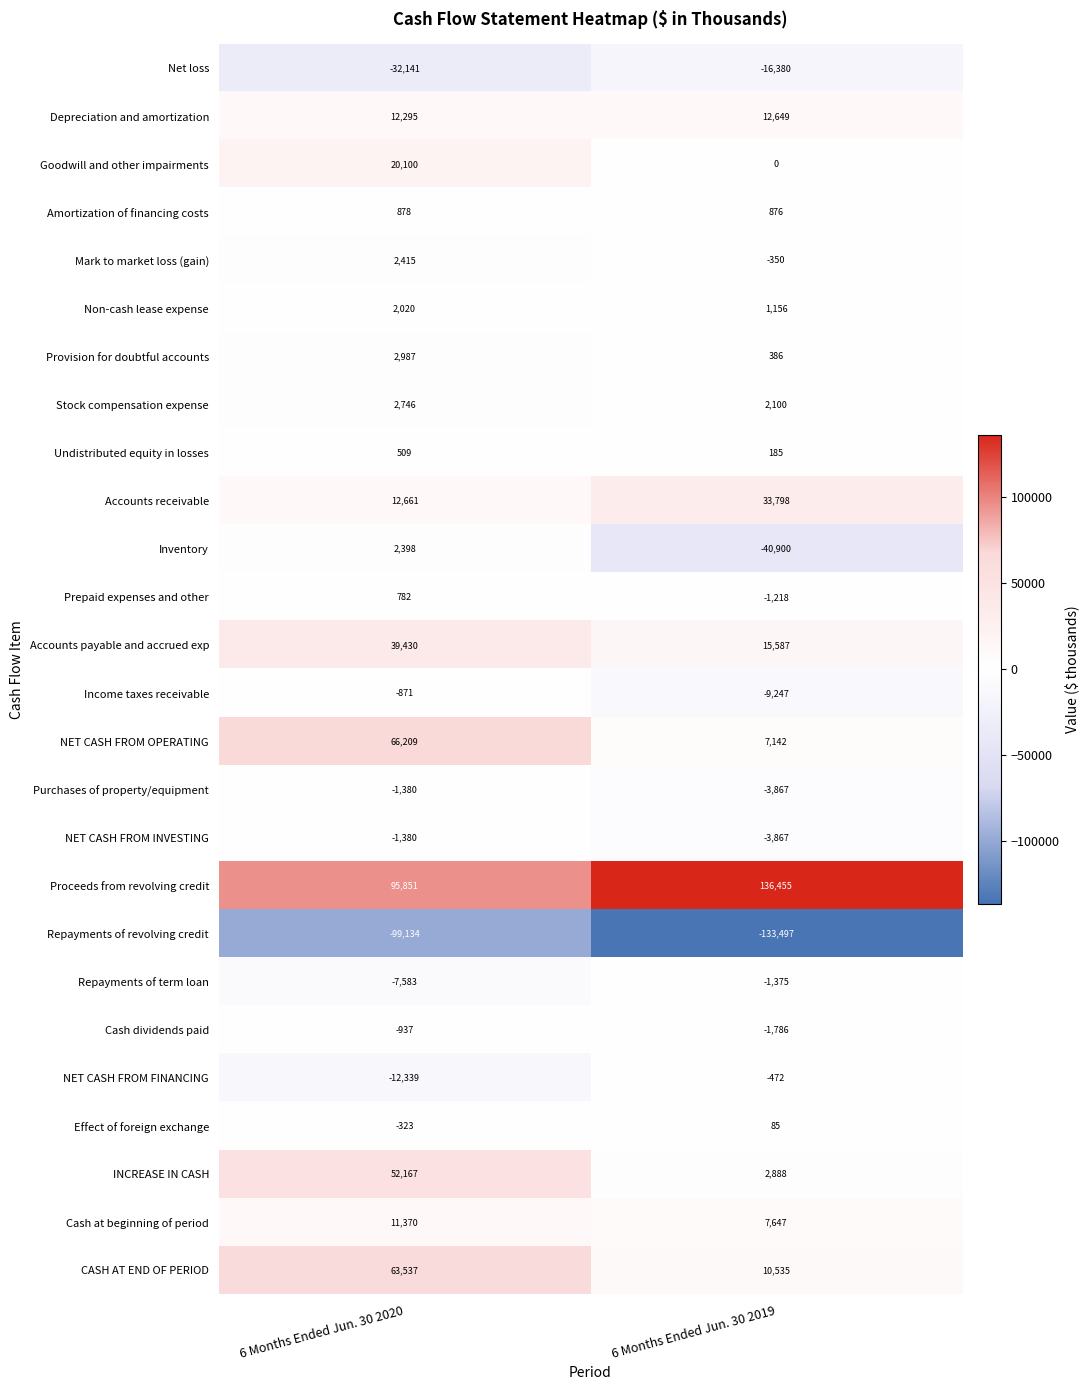

What is the greatest value displayed?

136455